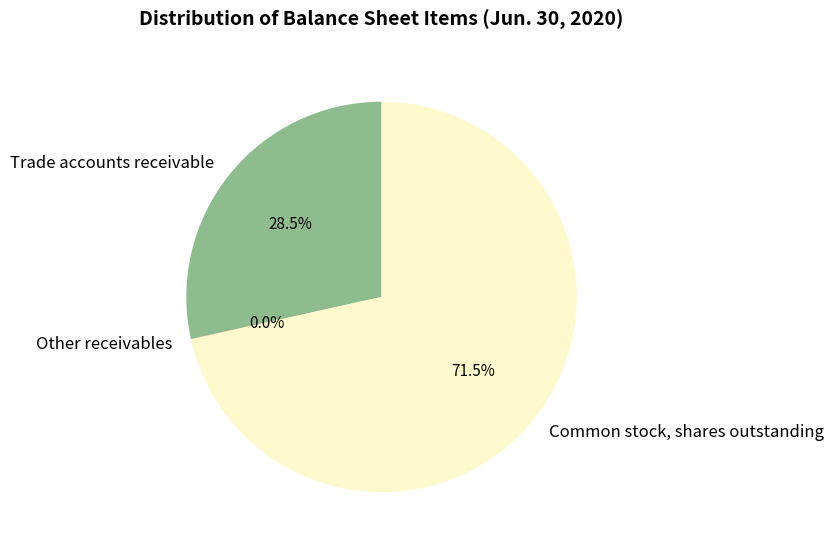

What portion of the pie excludes Trade accounts receivable?

71.5%